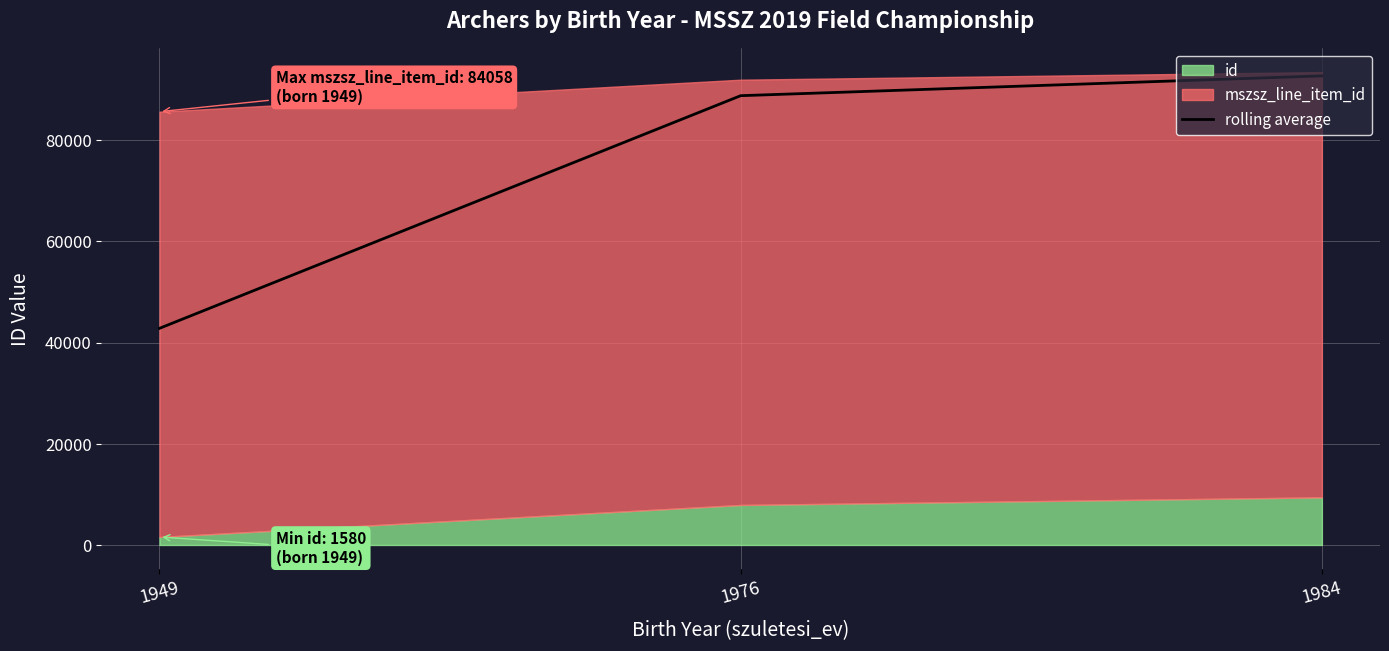

The chart shows a value of 60222.0 at 1984. True or false?

False